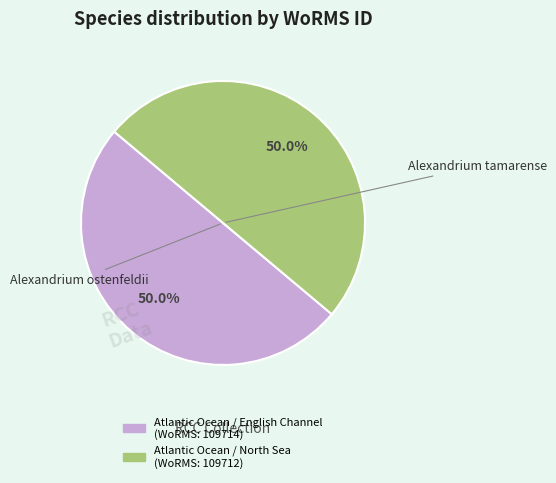

To the nearest percent, what portion does Atlantic Ocean / English Channel represent?

50%